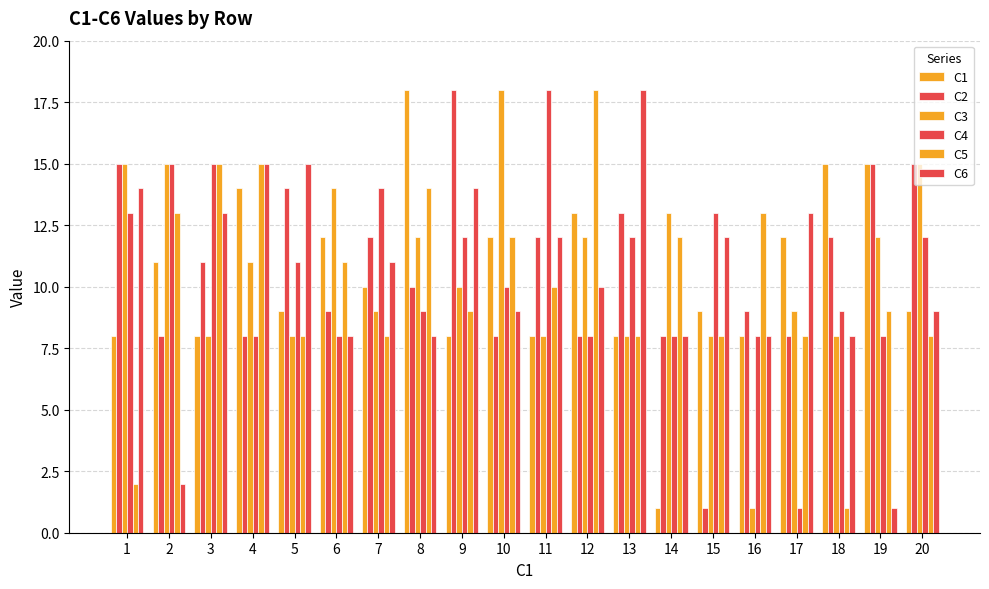

Rank the series at 3 from highest to lowest value.

C4, C5, C6, C2, C1, C3